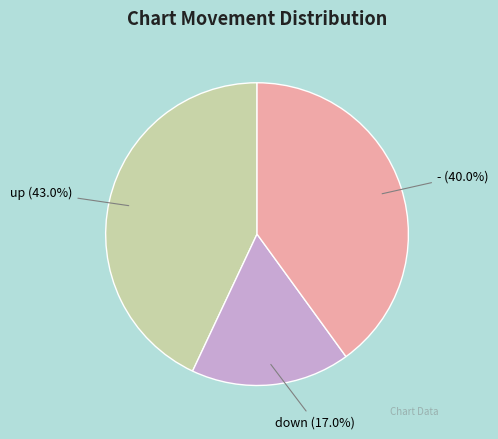

What is the ratio of the value at down to the value at -?

0.4